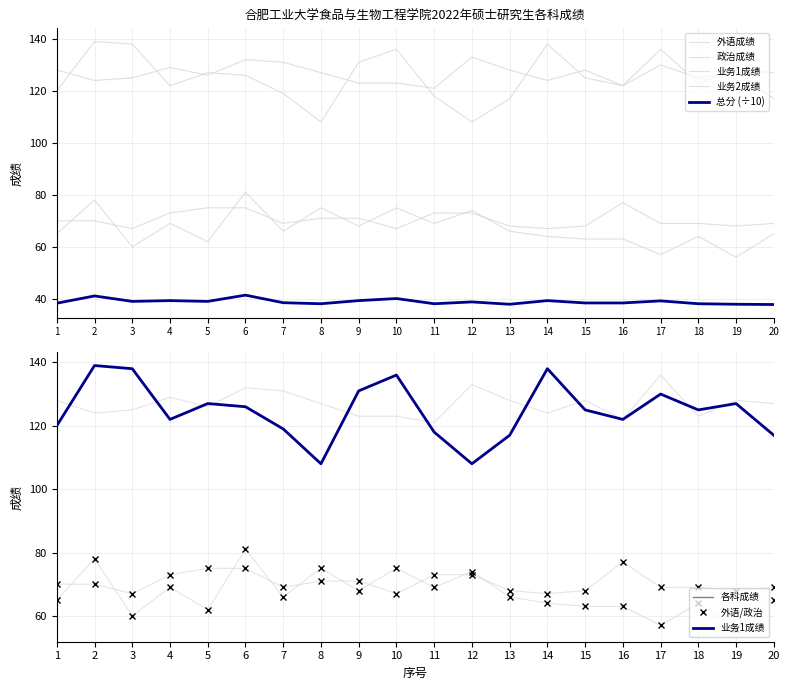

What is the sum of all 外语成绩 values?

1340.0